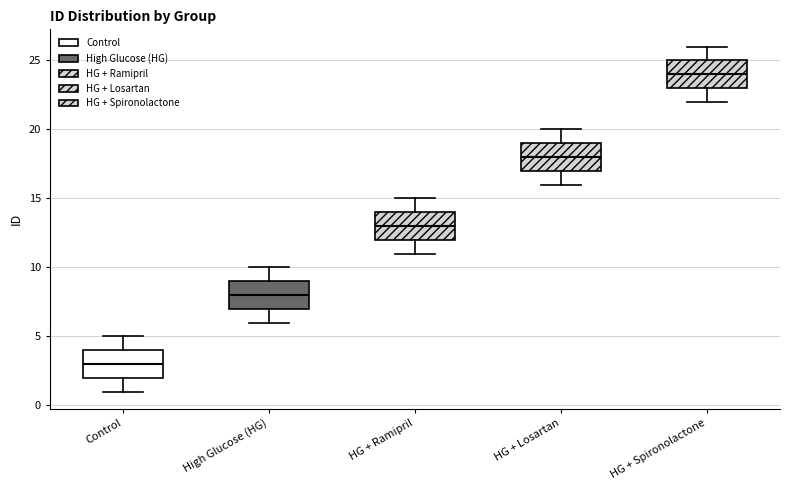

Which box has the lowest median line?

Control